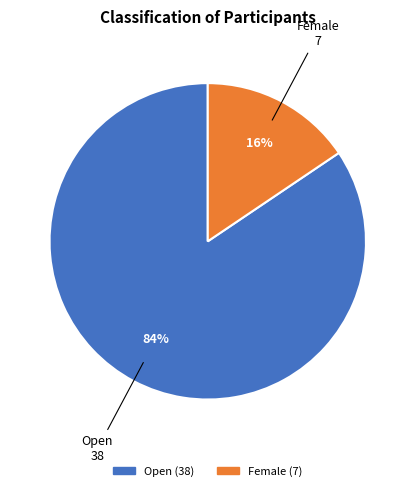

How many segments does this pie chart have?

2